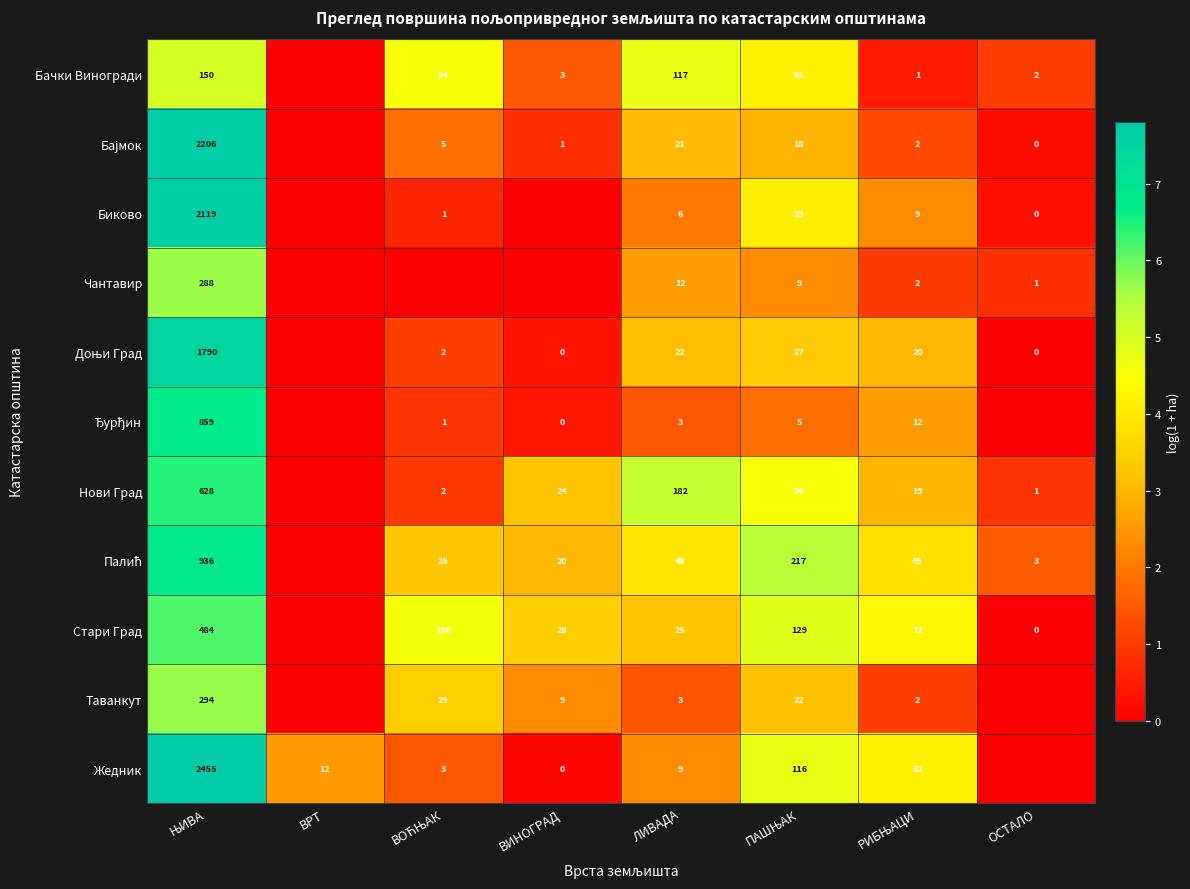

What is the total value across all series at ЛИВАДА?

448